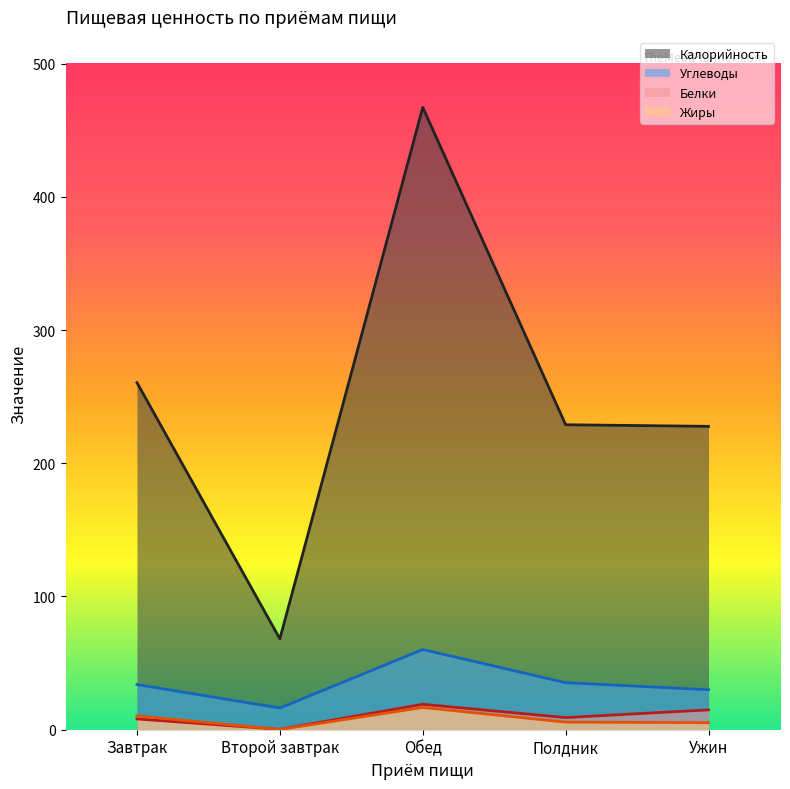

True or false: Белки has more than 1 interior local peaks.

False